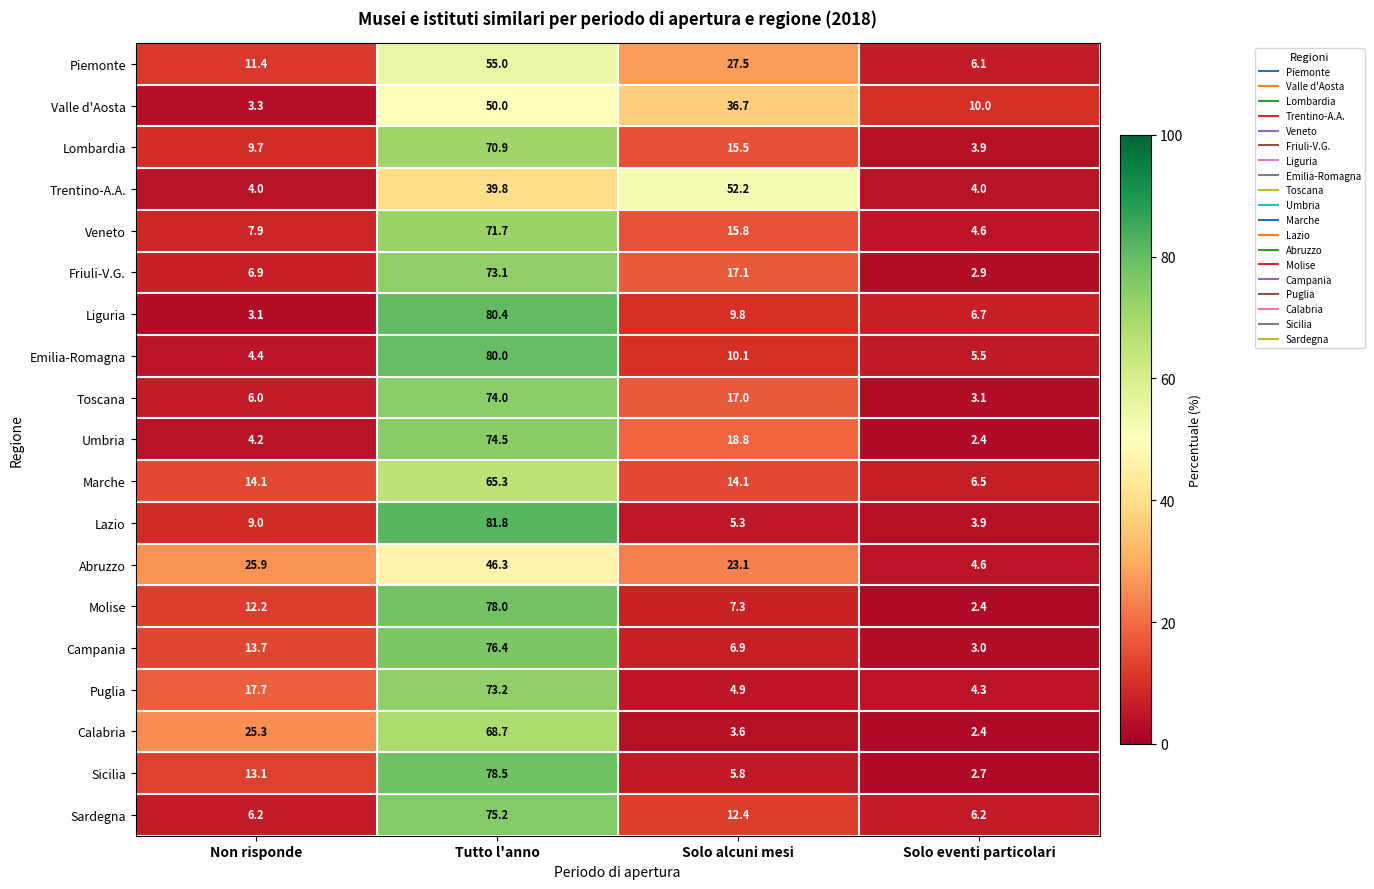

What is the smallest value displayed?

2.4